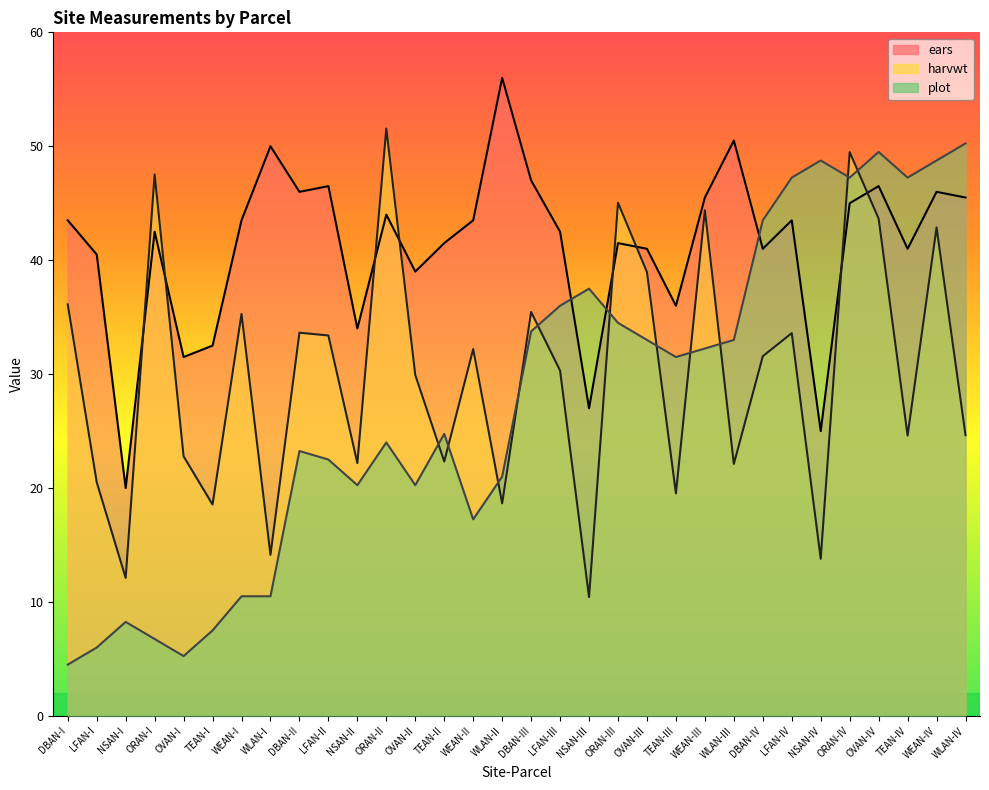

At DBAN-III, list the series in order from smallest to largest.

plot, harvwt, ears